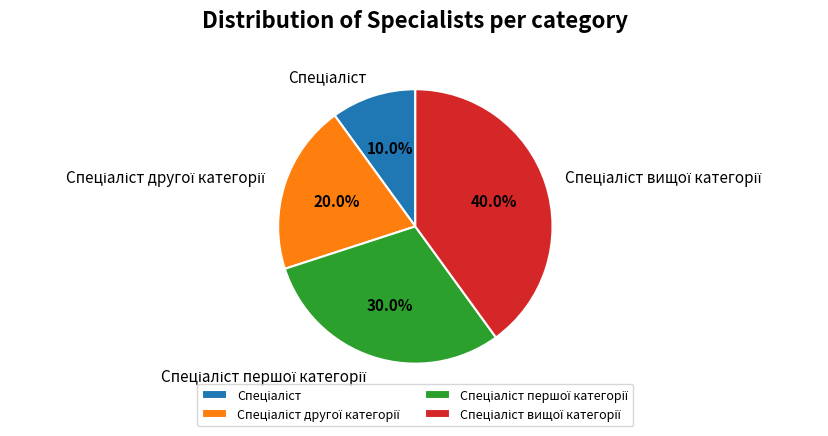

Is there any slice that represents more than half of the pie?

No